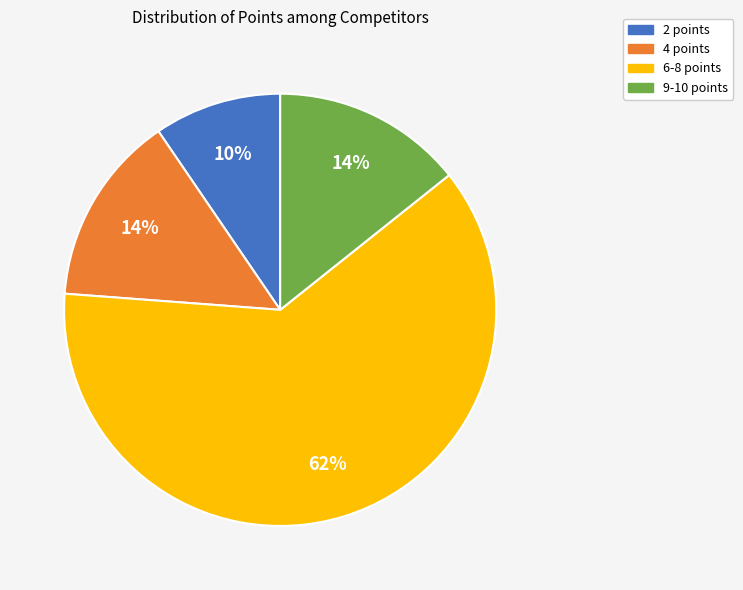

To the nearest percent, what portion does 2 points represent?

10%